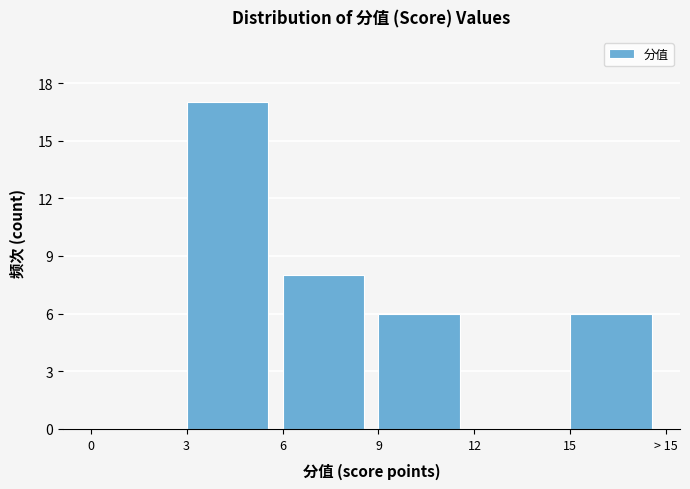

Reading left to right, transcribe all the data shown in this chart.

0=0	3=17	6=8	9=6	12=0	15=6